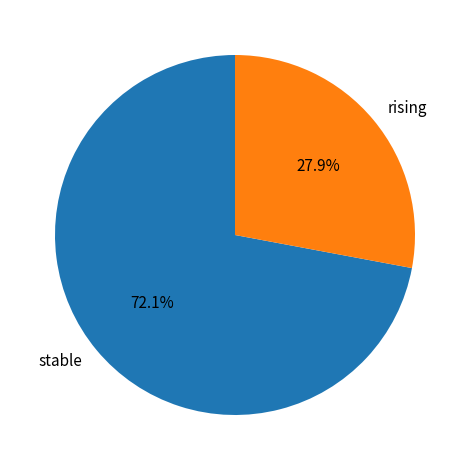

To the nearest percent, what is the difference between the rising and stable slice percentages?

44%